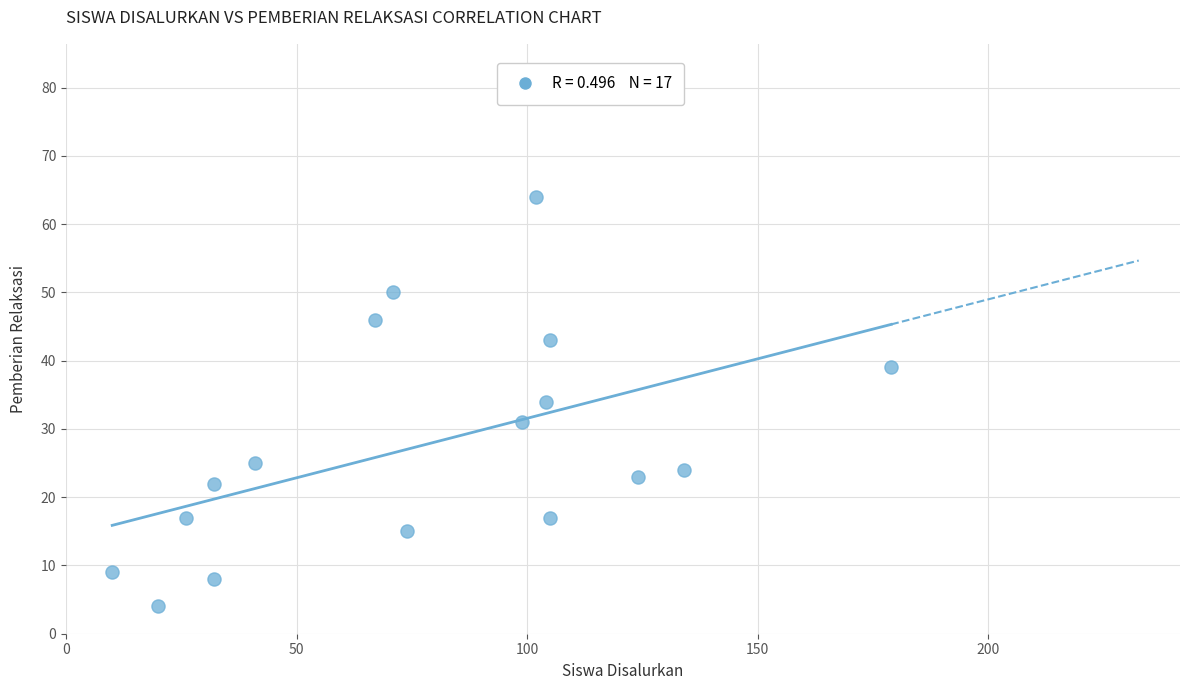

What is the range of X values (max minus min)?

169